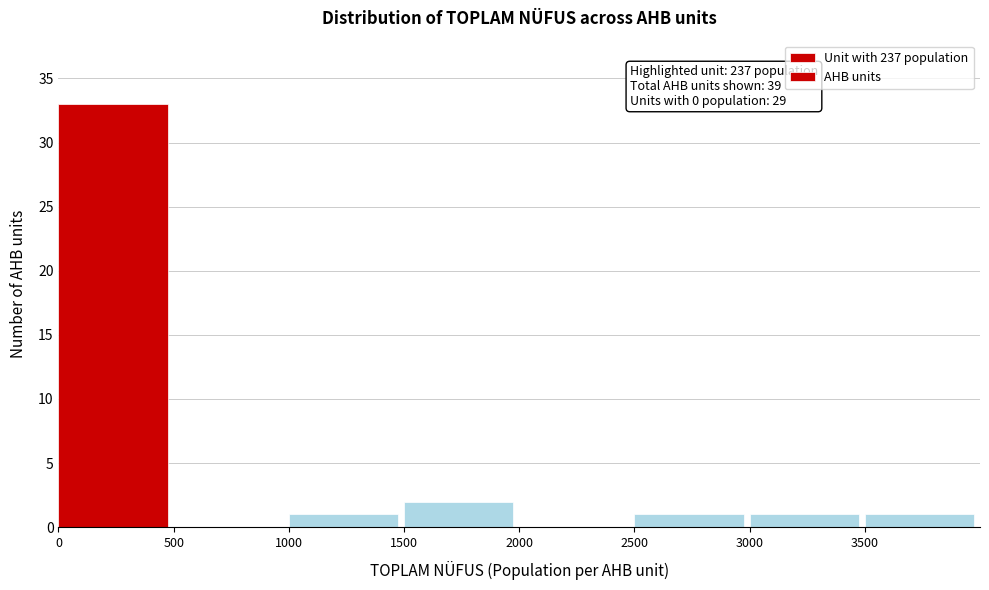

Which range on the x-axis has the tallest bar?

0 to 500